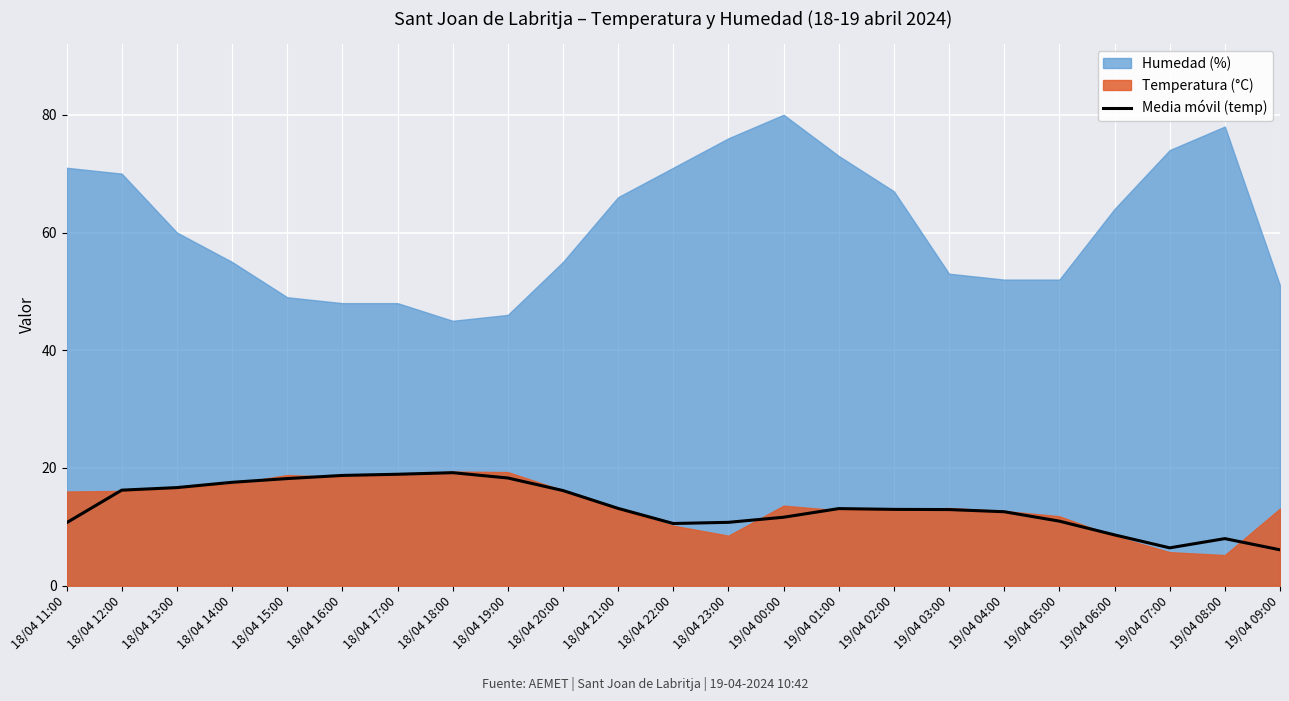

True or false: Media móvil (temp) has a value of 13.1 at 18/04 21:00.

True